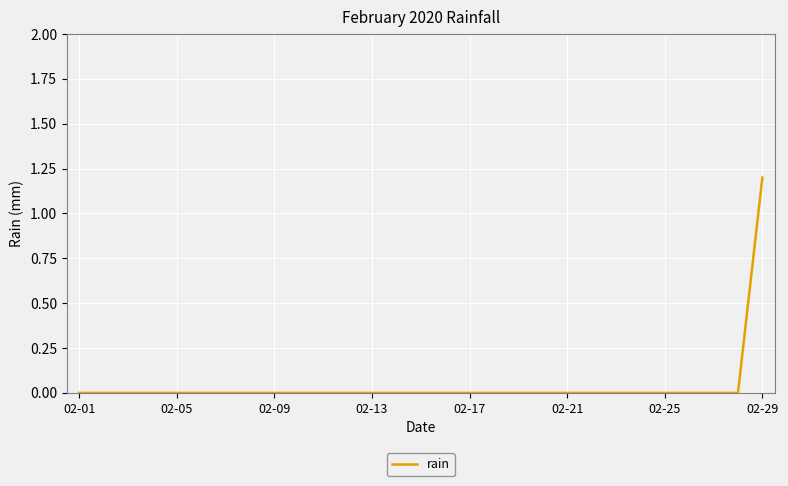

Reading left to right, list all the values displayed in this chart.

0.0	0.0	0.0	0.0	0.0	0.0	0.0	0.0	0.0	0.0	0.0	0.0	0.0	0.0	0.0	0.0	0.0	0.0	0.0	0.0	0.0	0.0	0.0	0.0	0.0	0.0	0.0	0.0	1.2